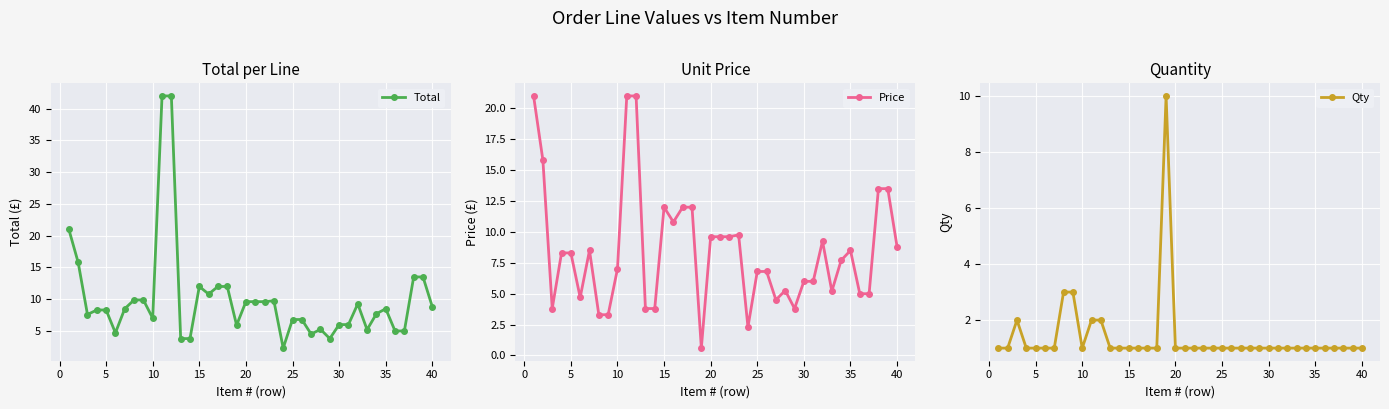

The Total series shows 6.7 at 20. True or false?

False